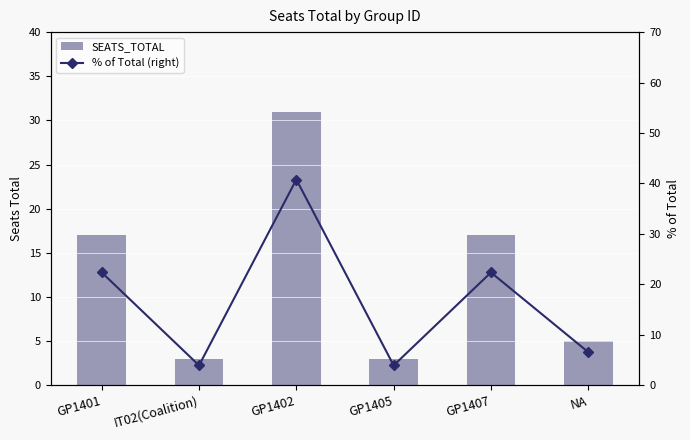

Rank the series at GP1401 from lowest to highest value.

SEATS_TOTAL, % of Total (right)